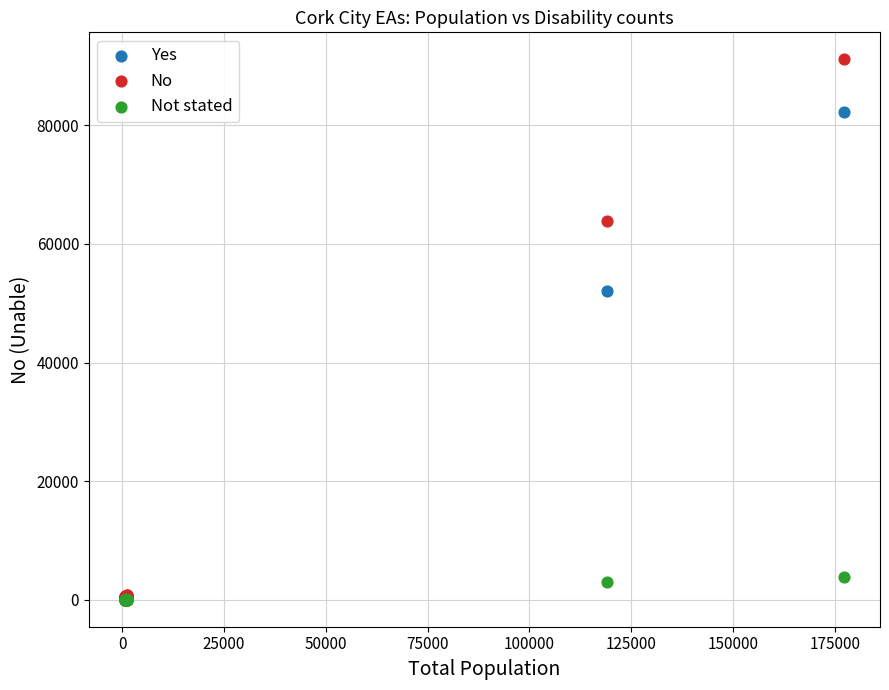

Which series has the largest Y range (max minus min)?

No